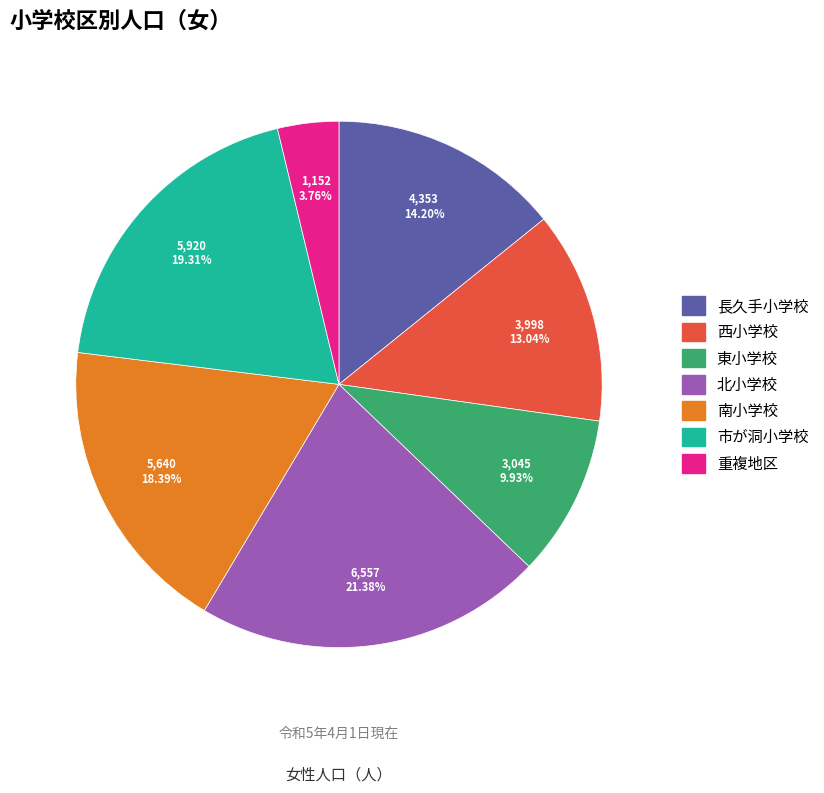

Count the number of slices in the pie.

7